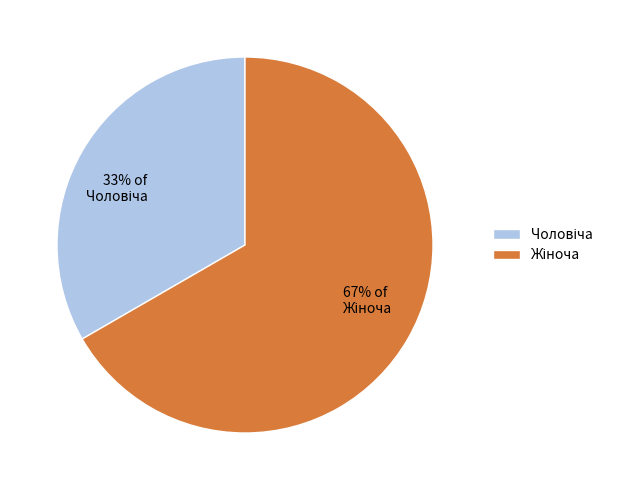

Does any single category account for the majority?

Yes